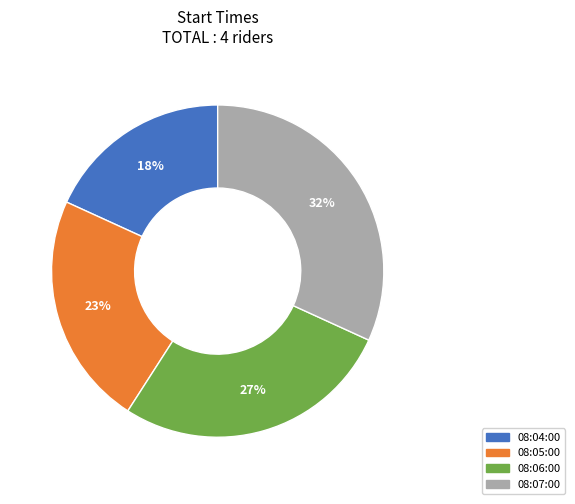

Which category has the smallest portion of the pie?

08:04:00